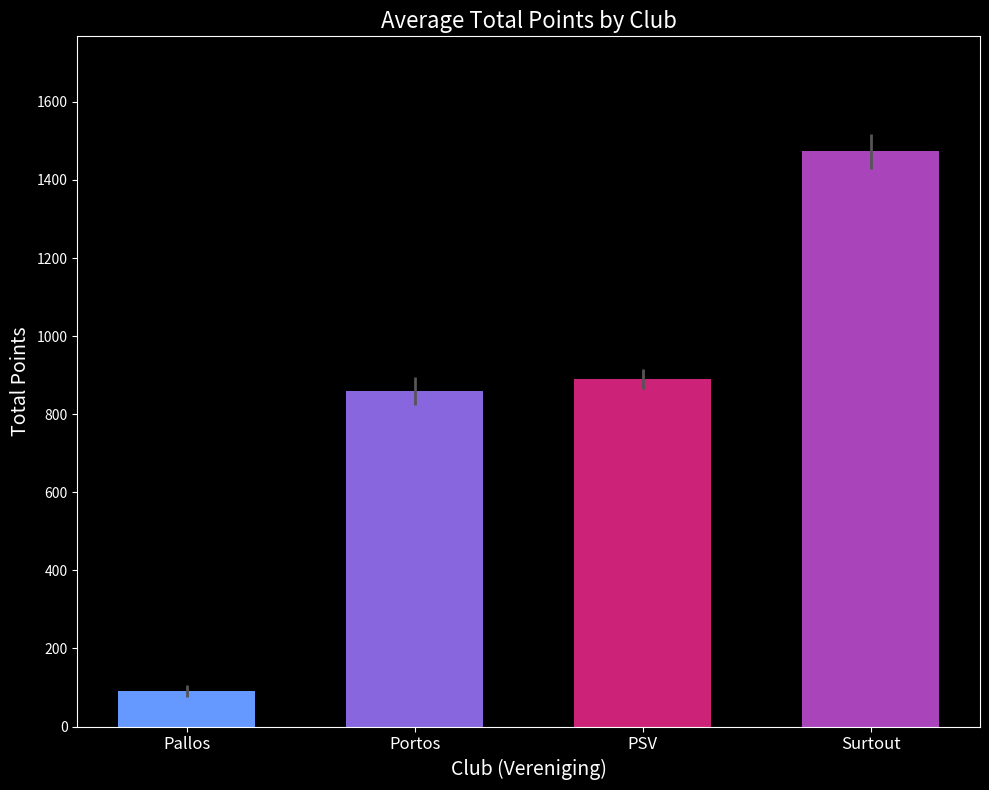

Rank the categories by value from lowest to highest.

Pallos, Portos, PSV, Surtout